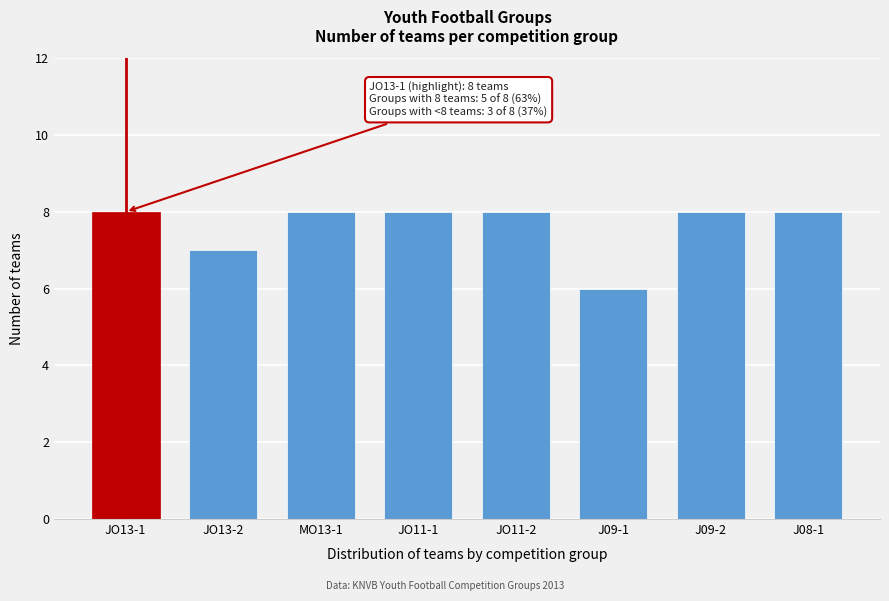

Reading right to left, list all the values displayed in this chart.

J08-1=8	J09-2=8	J09-1=6	JO11-2=8	JO11-1=8	MO13-1=8	JO13-2=7	JO13-1=8